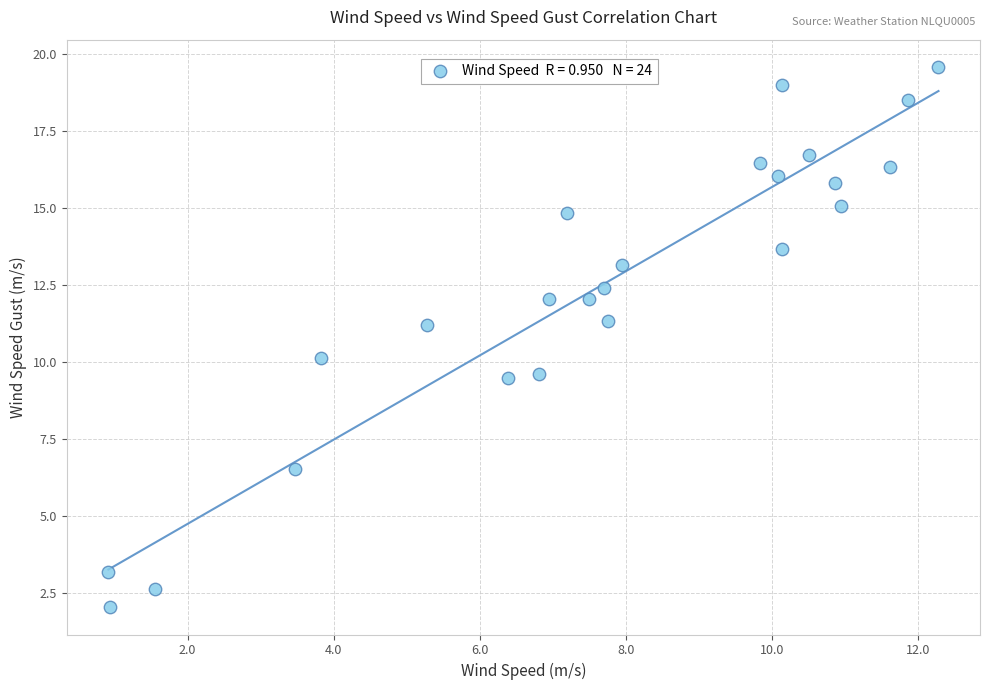

What is the range of X values (max minus min)?

11.4